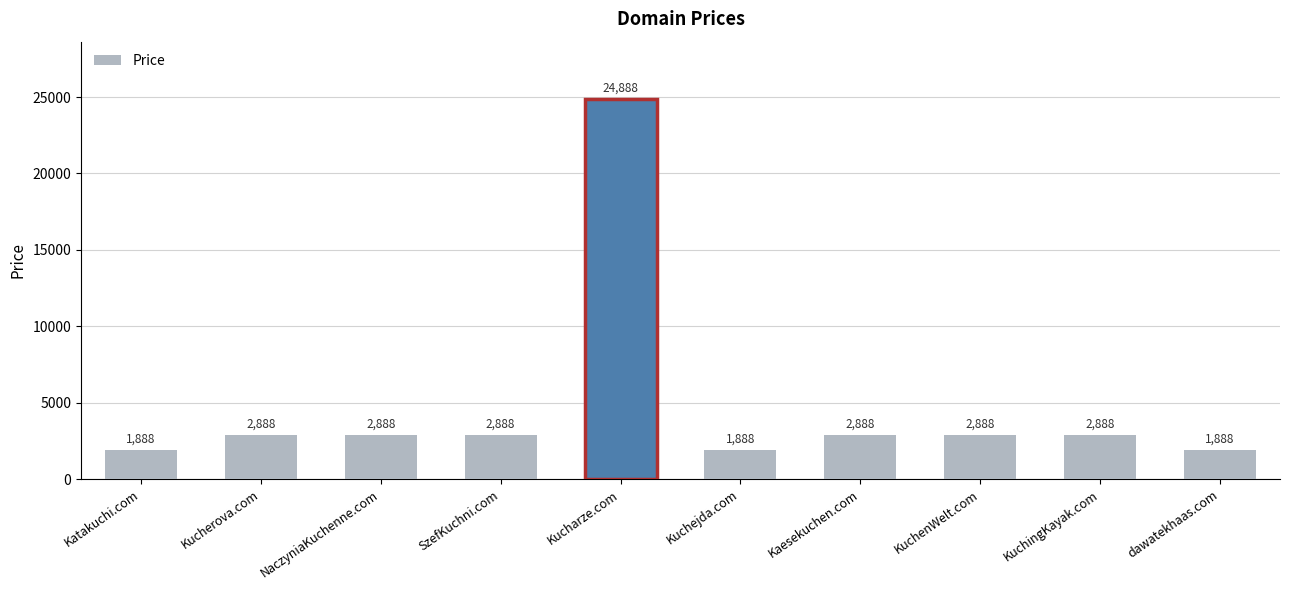

True or false: the data shows 1262 at KuchenWelt.com.

False